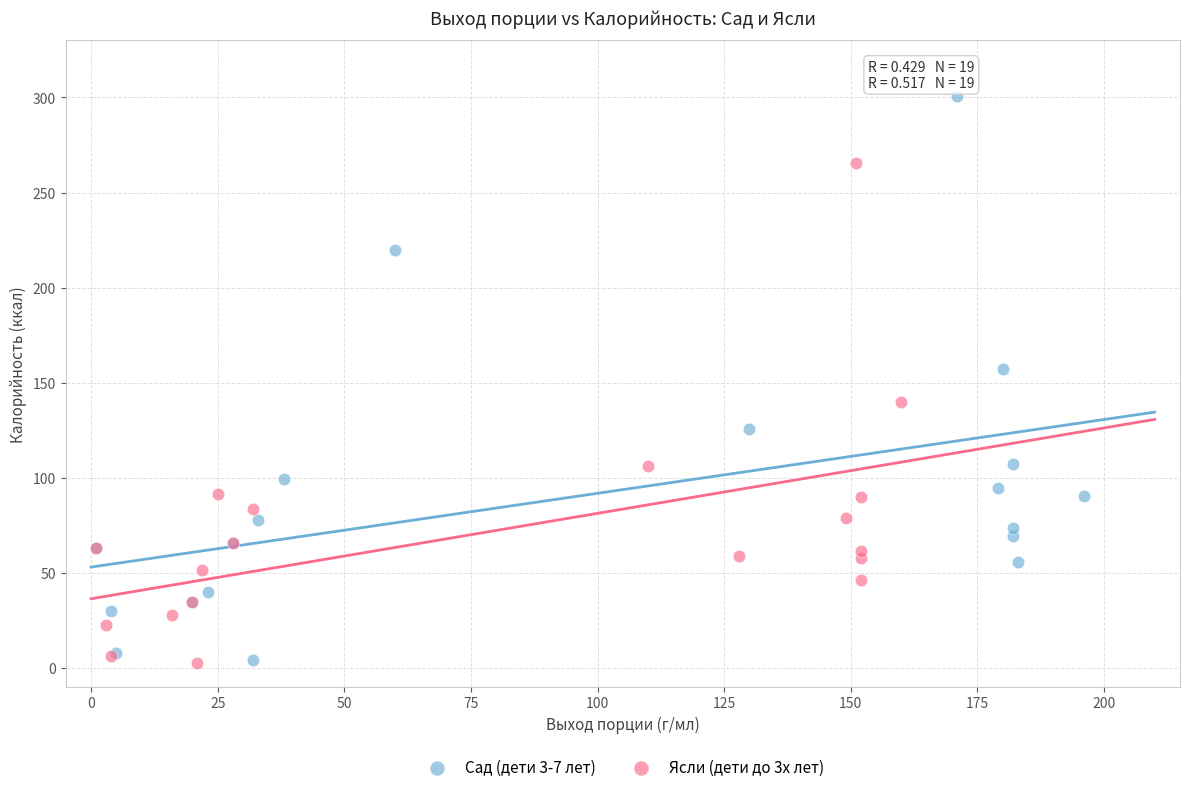

Which series contains the highest Y value?

Сад (дети 3-7 лет)